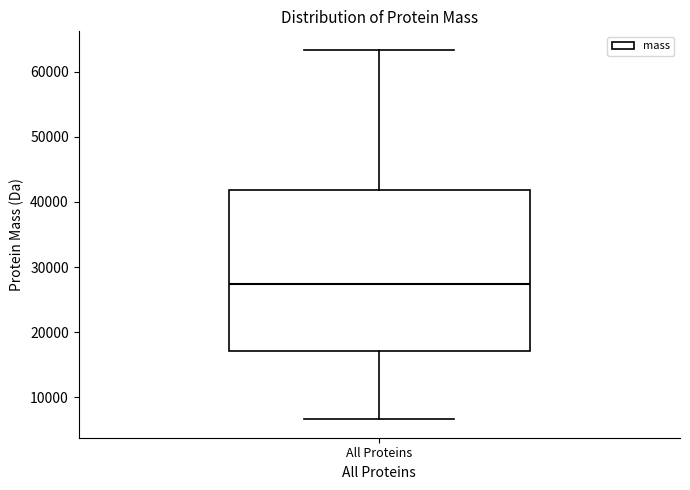

Read this box plot against the y-axis: the position of the median line, the range covered by the box, and the ends of both whiskers. The values are not printed on the chart, so give them approximately, as read against the axis.

median 27000, box 17000 to 42000, whiskers 7000 to 63000